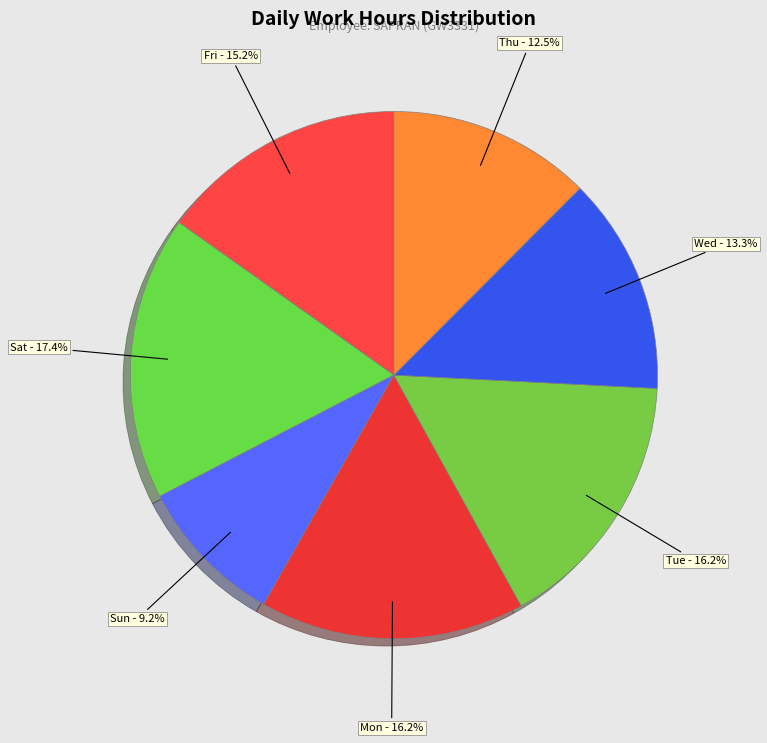

Count the number of slices in the pie.

7